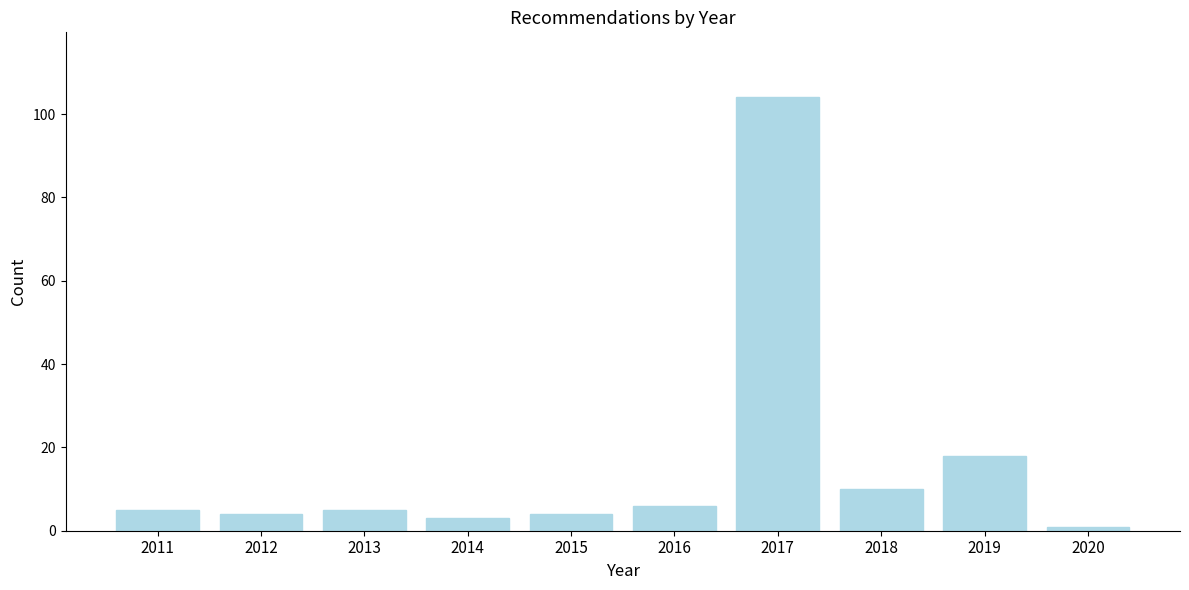

Reading left to right, transcribe all the data shown in this chart.

2011=5	2012=4	2013=5	2014=3	2015=4	2016=6	2017=104	2018=10	2019=18	2020=1